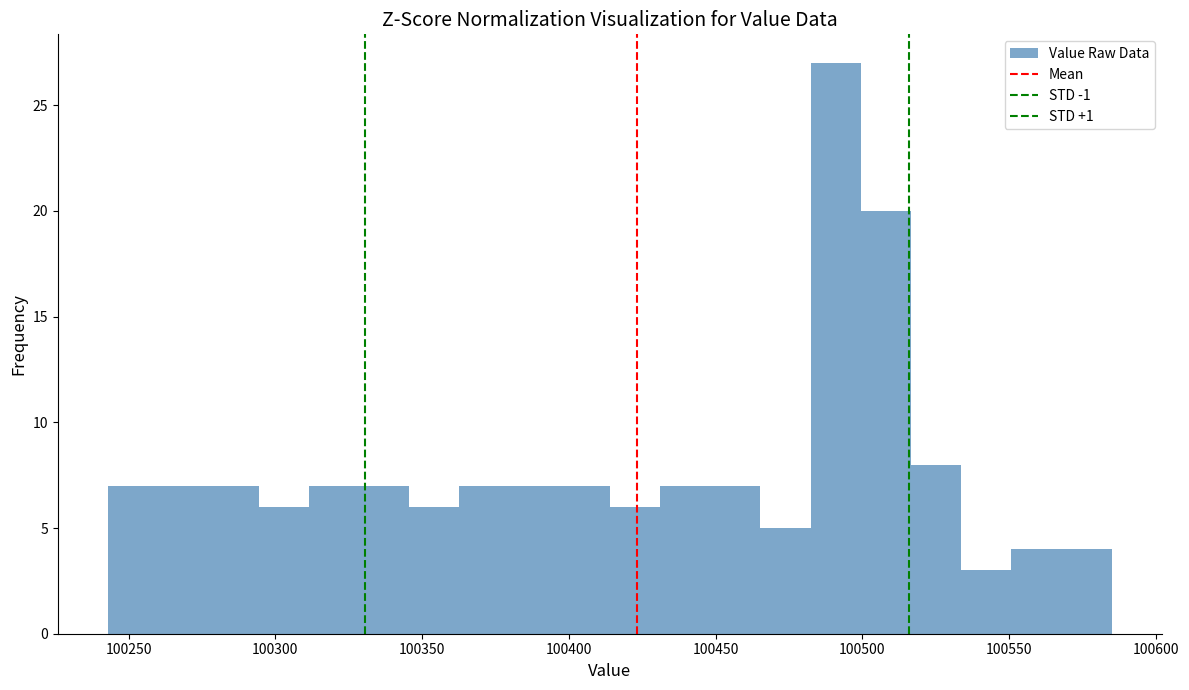

Around what value on the x-axis is the tallest bar? Give the approximate position of its centre, as read against the axis.

100490